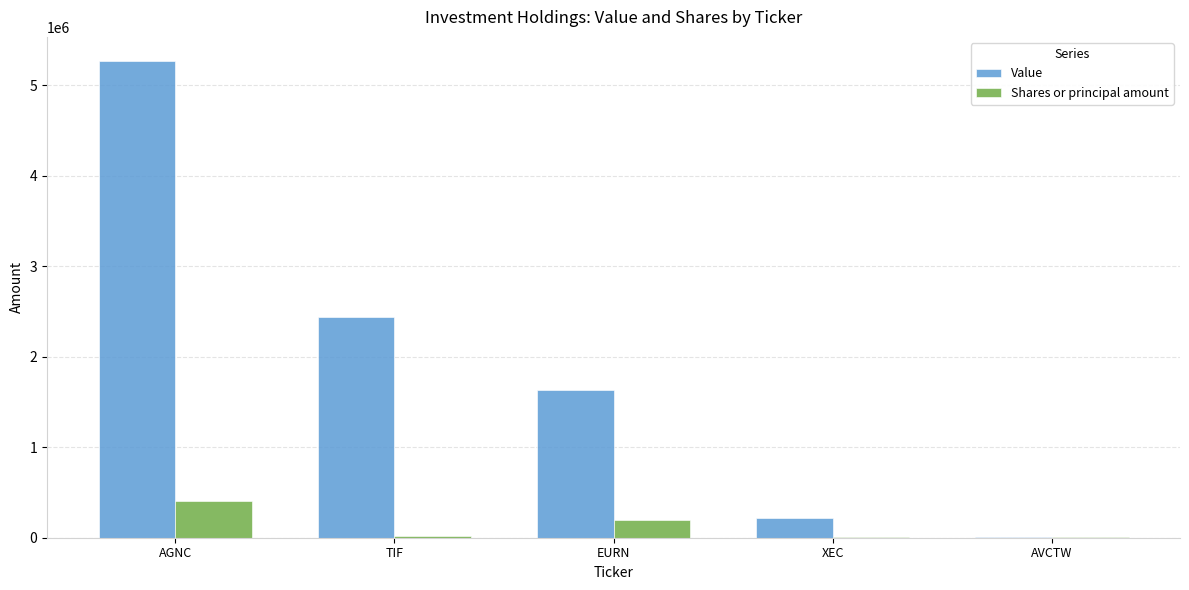

Which series has the largest total across all categories?

Value